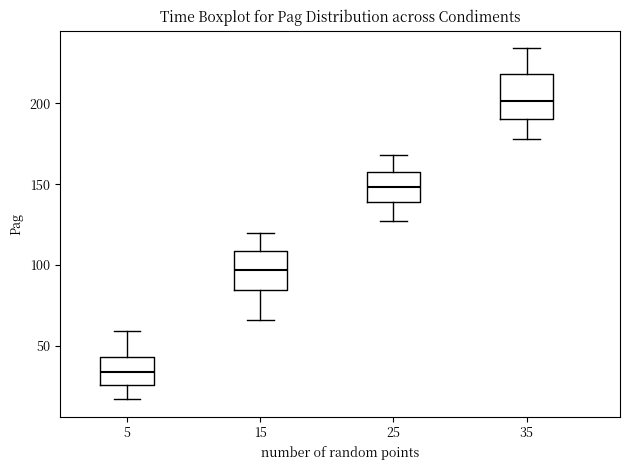

Which box has the highest median line?

35